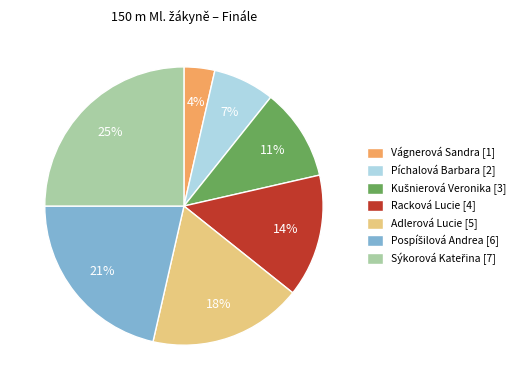

To the nearest percent, what percentage of the pie is Vágnerová Sandra [1]?

4%